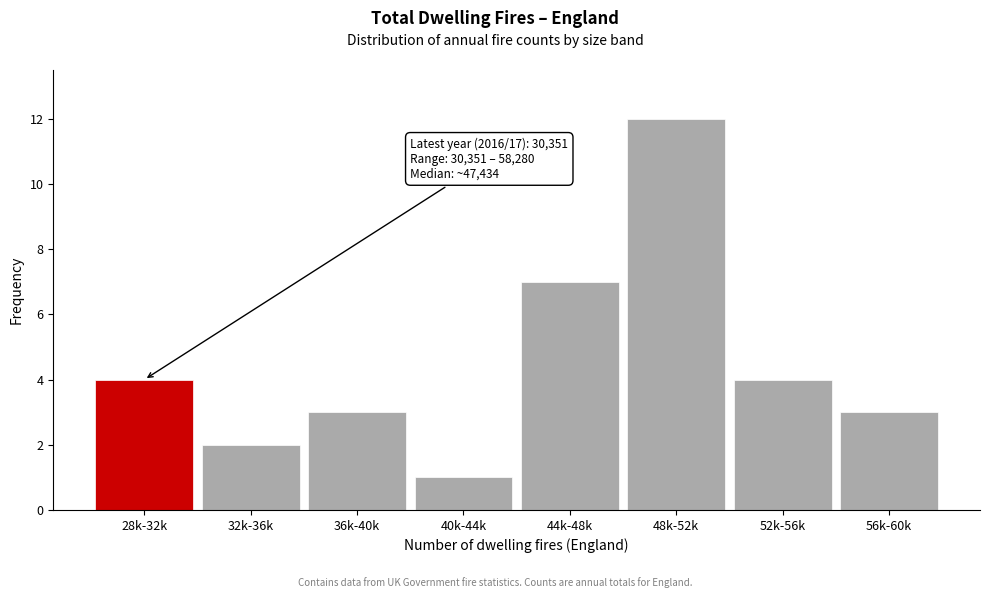

Reading left to right, list all the values displayed in this chart.

4	2	3	1	7	12	4	3